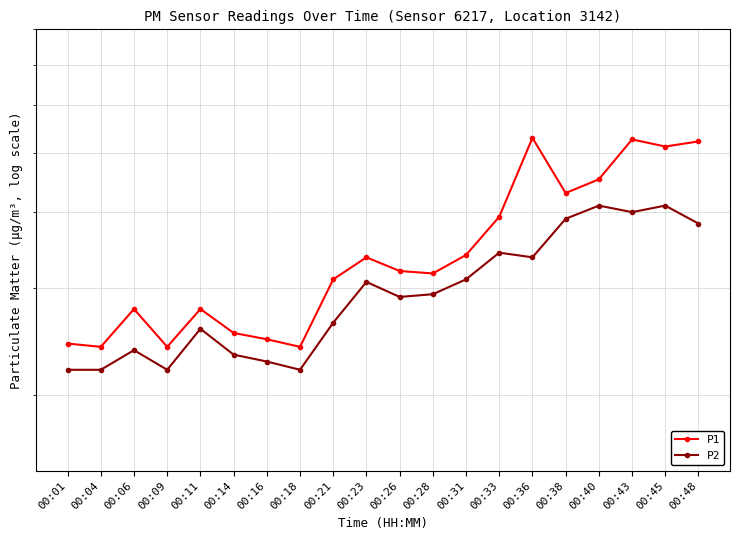

At which category does P2 reach its first local peak?

00:06